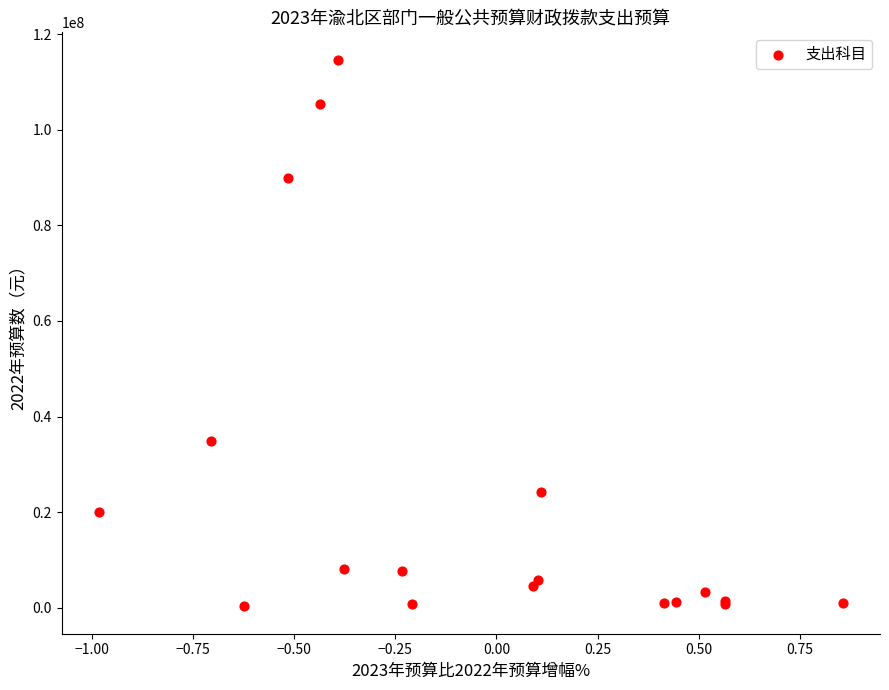

What Y value in the scatter plot is closest to 57479183?

34813400.0